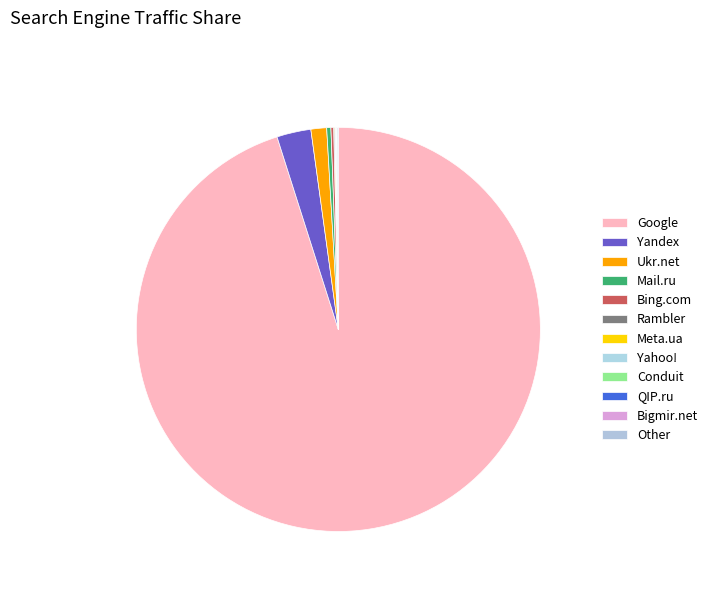

What is the smallest slice in the pie chart?

Conduit